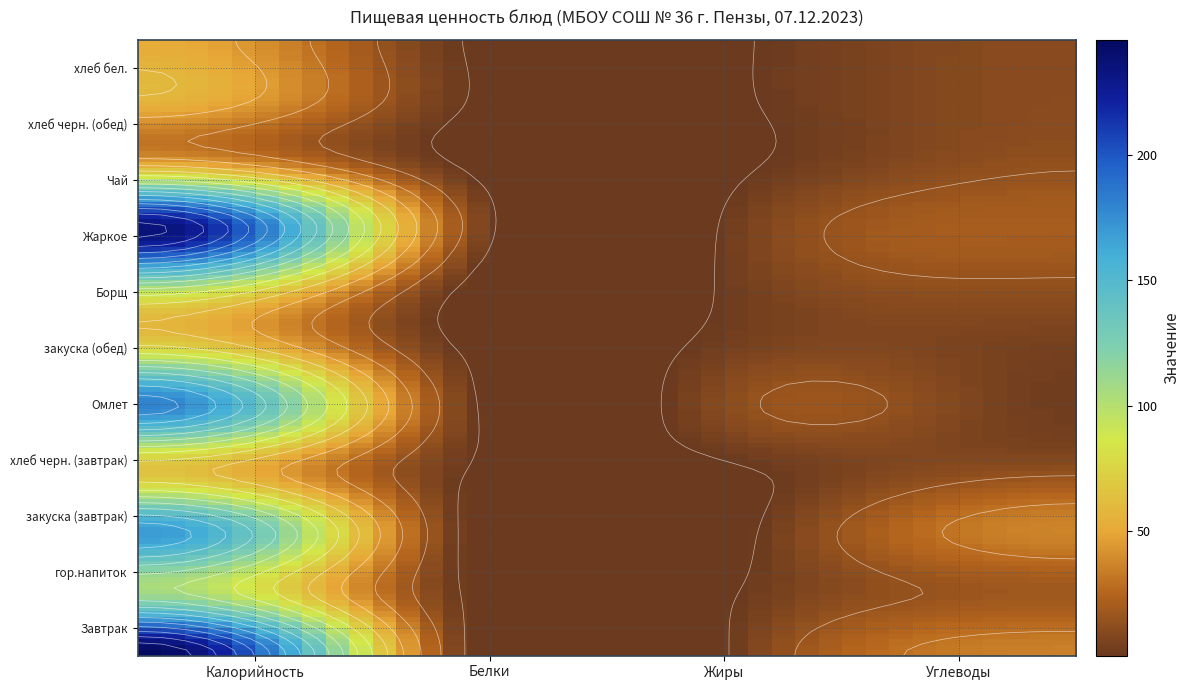

How many series are shown in this chart?

11